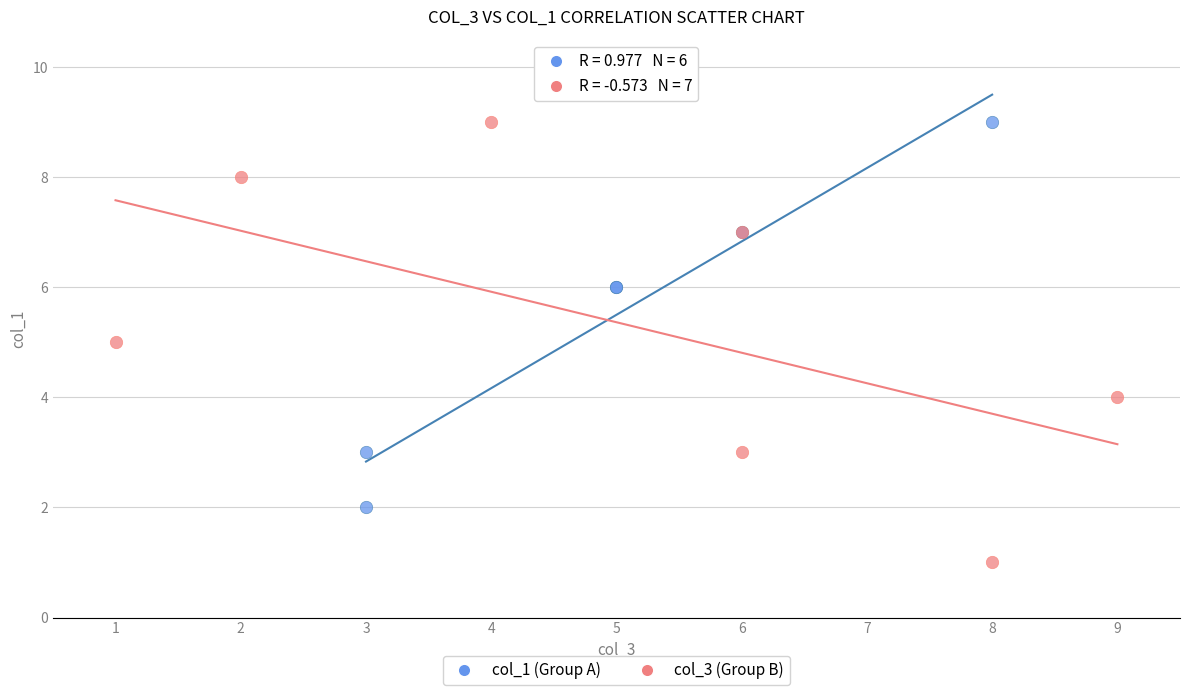

Which series has the widest spread of Y values?

col_3 (Group B)